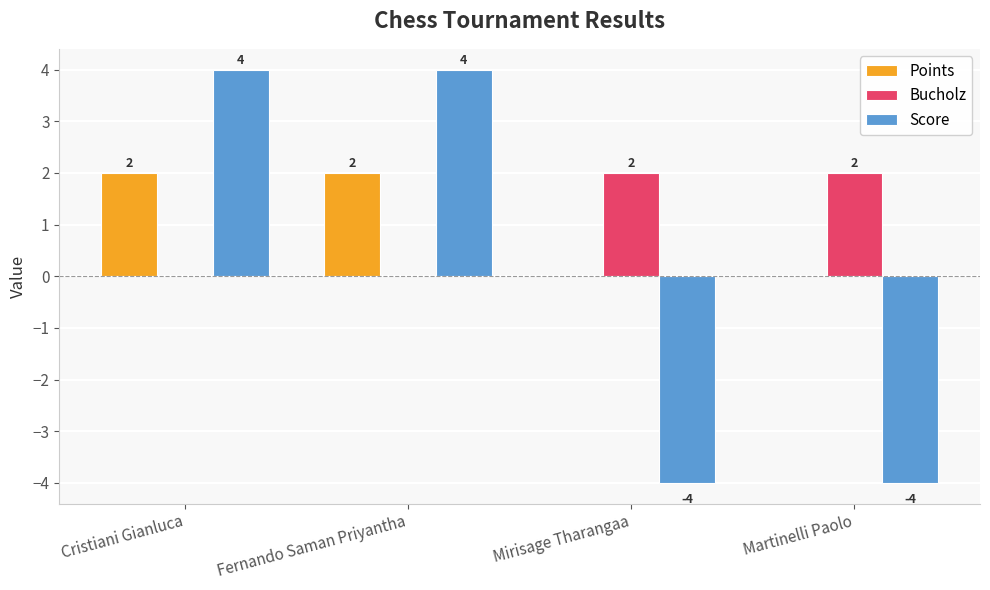

What is the highest value of the Score series?

4